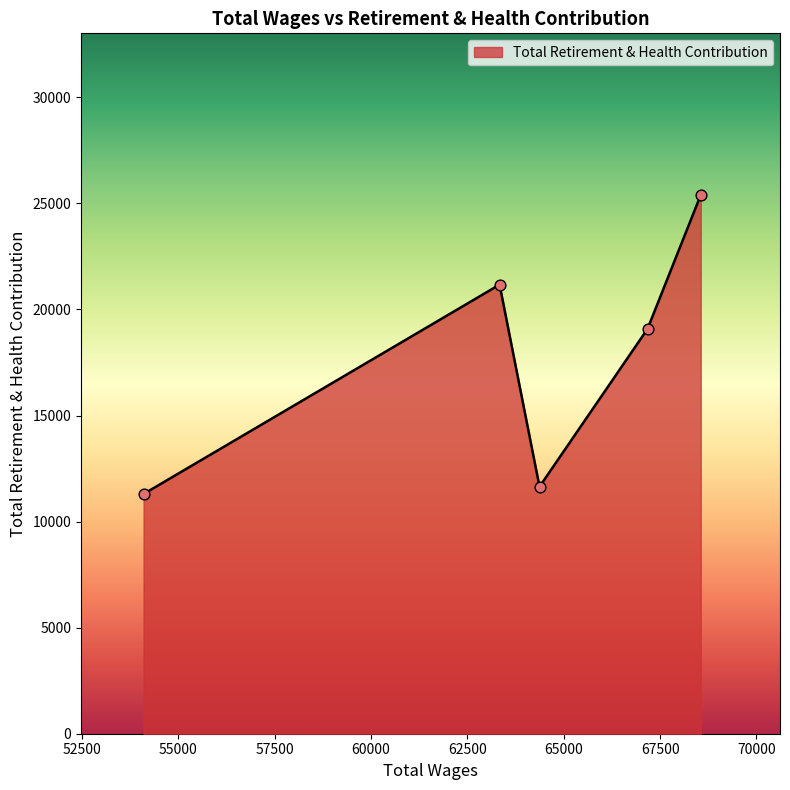

What is the difference between the second highest and minimum values?

9871